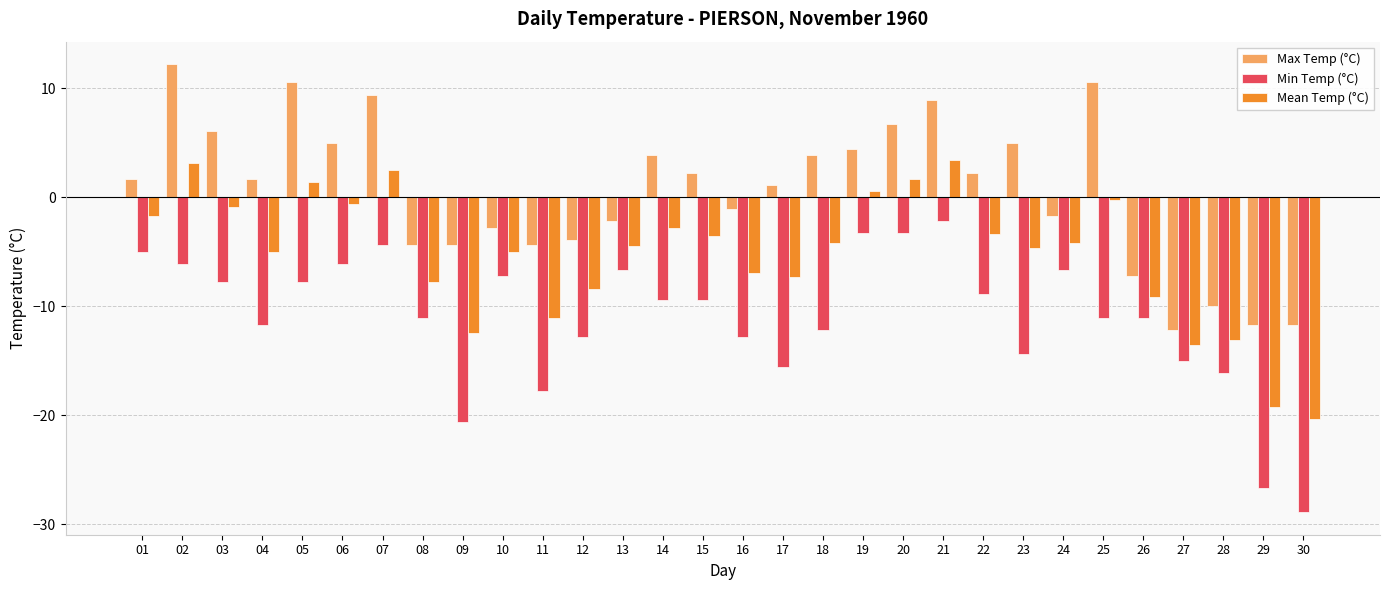

Which series has the largest total across all categories?

Max Temp (°C)